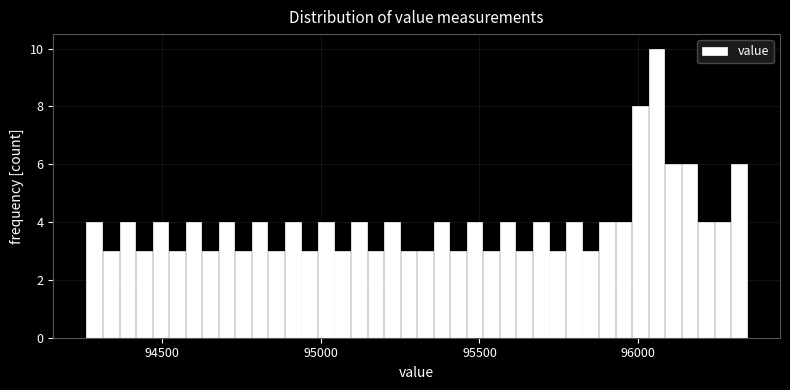

Around what value on the x-axis is the tallest bar? Give the approximate position of its centre, as read against the axis.

96050